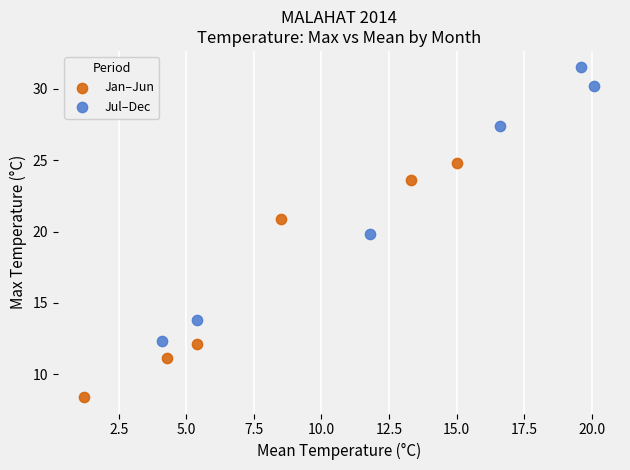

Which series contains the lowest Y value?

Jan–Jun